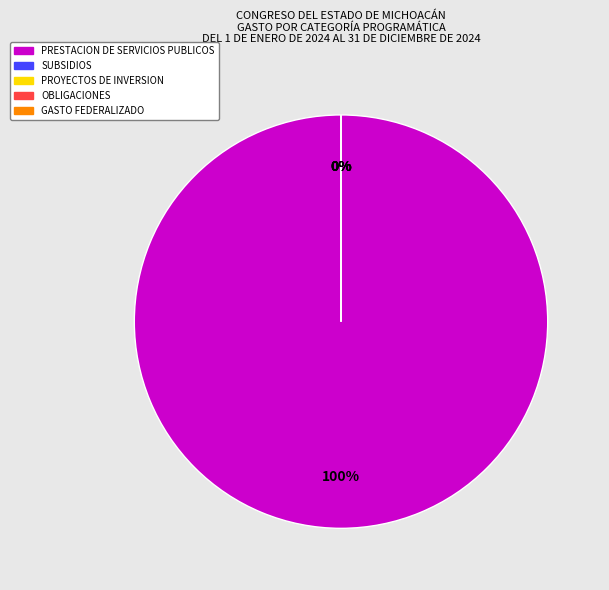

Is it true that OBLIGACIONES is 1% of the pie?

False